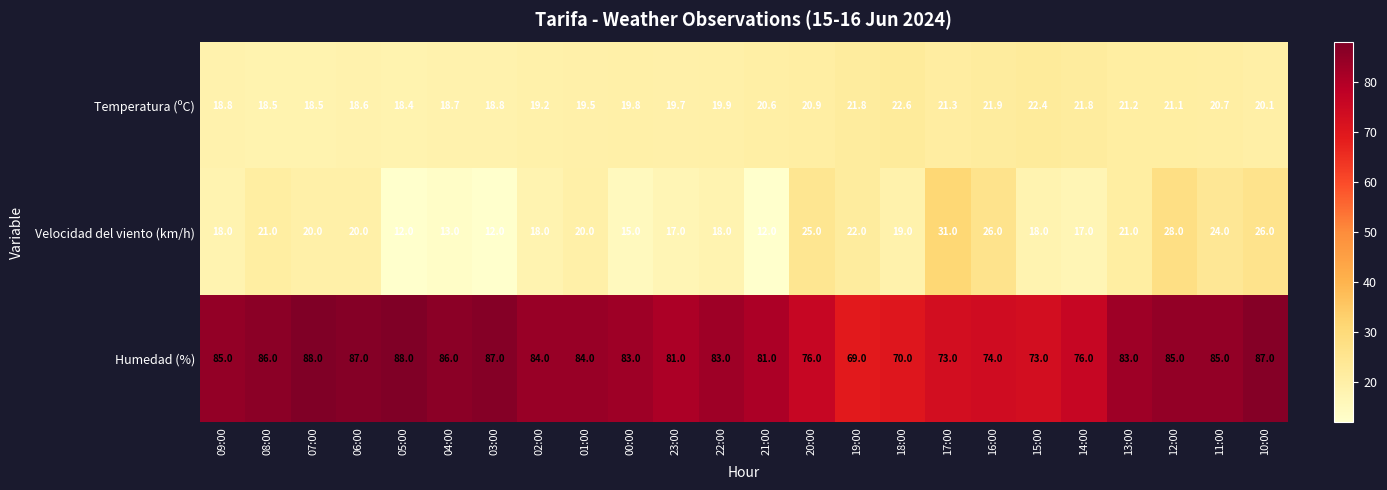

What is the smallest value displayed?

12.0